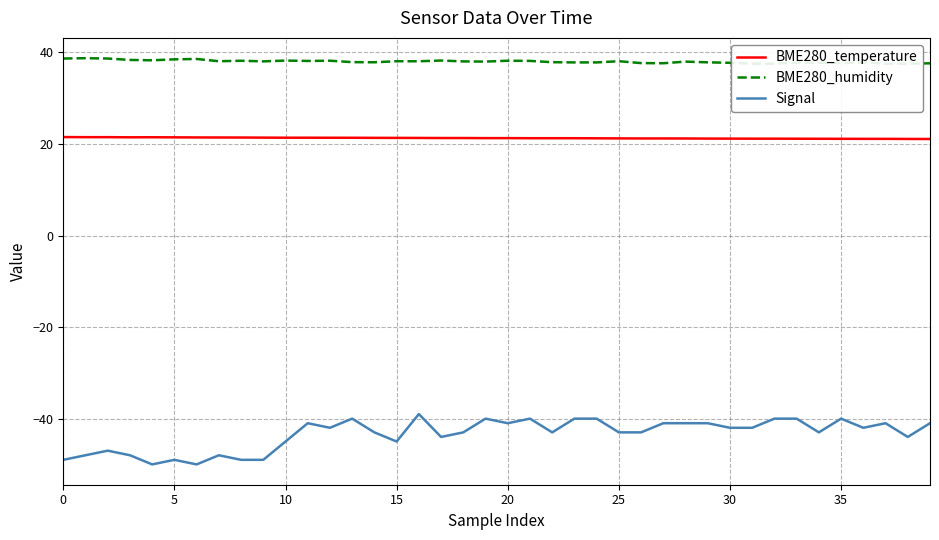

How many data points does each series have?

40